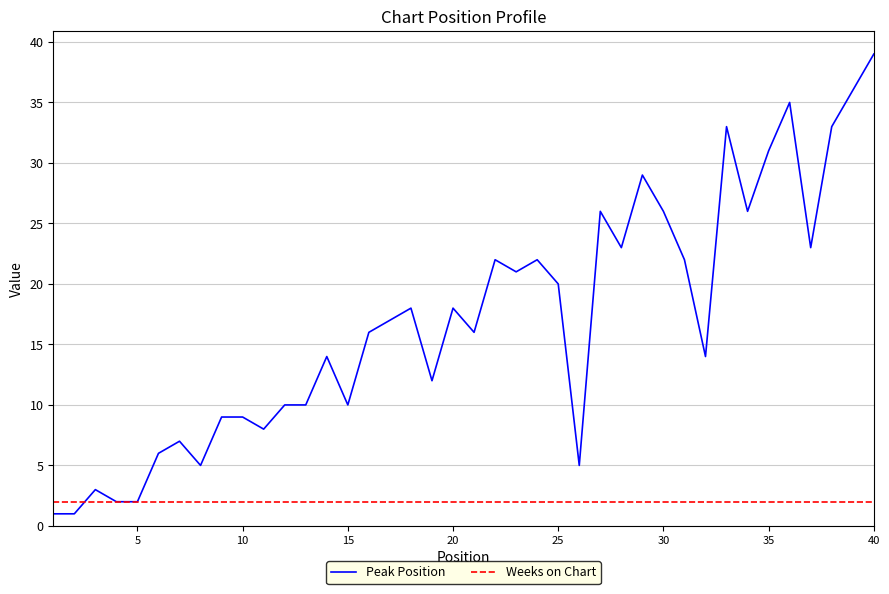

Reading left to right, transcribe all the data shown in this chart.

Peak Position: 1	1	3	2	2	6	7	5	9	9	8	10	10	14	10	16	17	18	12	18	16	22	21	22	20	5	26	23	29	26	22	14	33	26	31	35	23	33	36	39
Weeks on Chart: 2	2	2	2	2	2	2	2	2	2	2	2	2	2	2	2	2	2	2	2	2	2	2	2	2	2	2	2	2	2	2	2	2	2	2	2	2	2	2	2